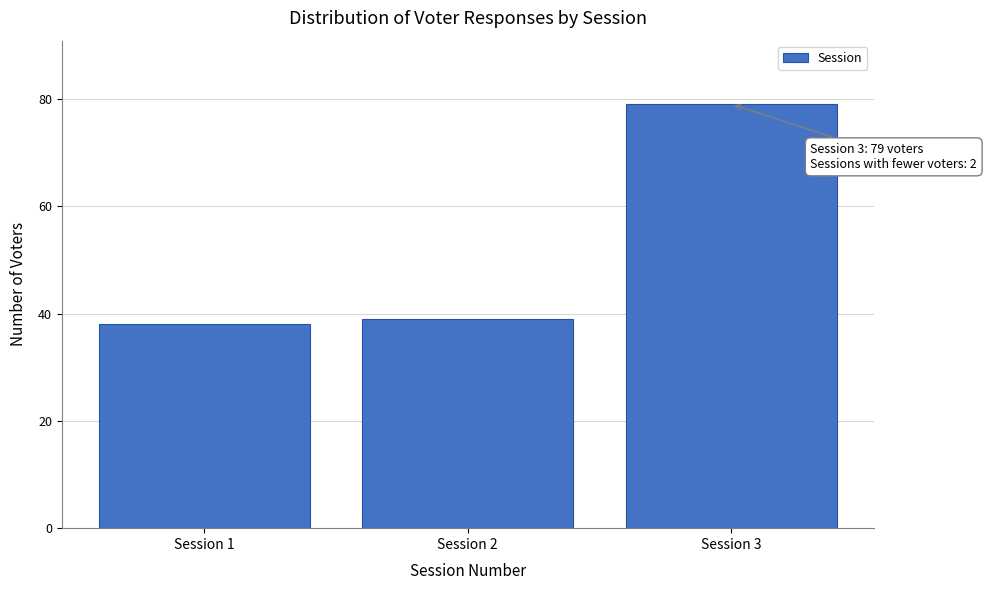

Reading right to left, what are all the values shown in this chart?

79	39	38